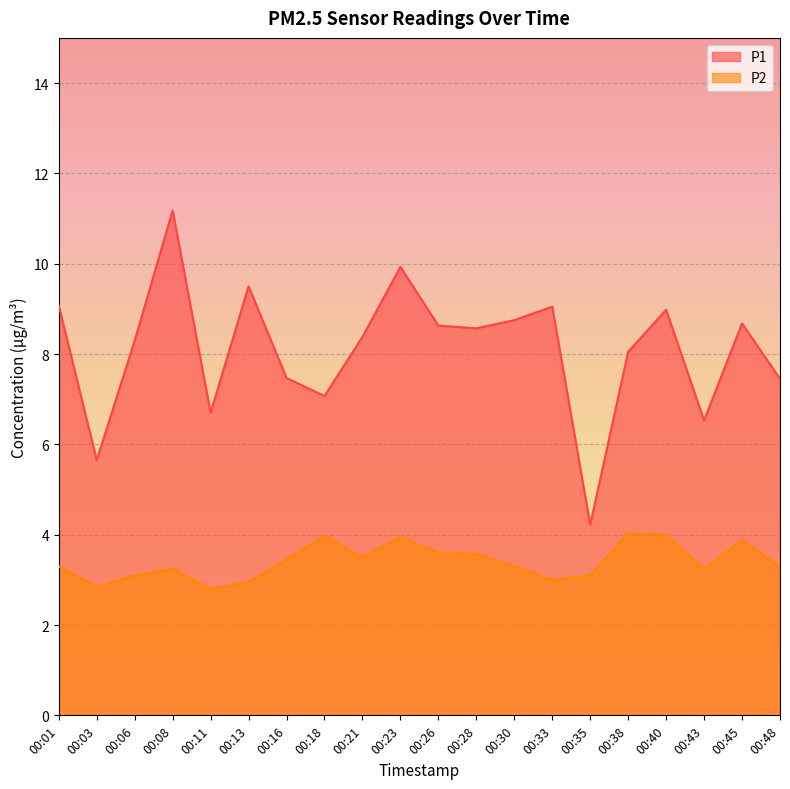

What is the difference between the second highest and minimum values in the P1 series?

5.7